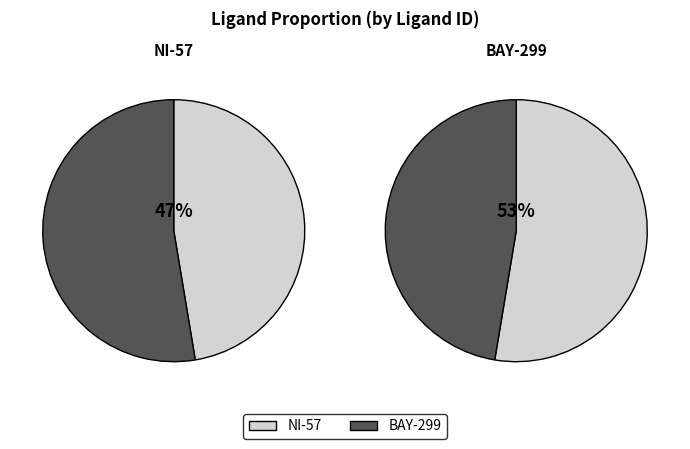

What is the total percentage of BAY-299 and NI-57?

100.0%